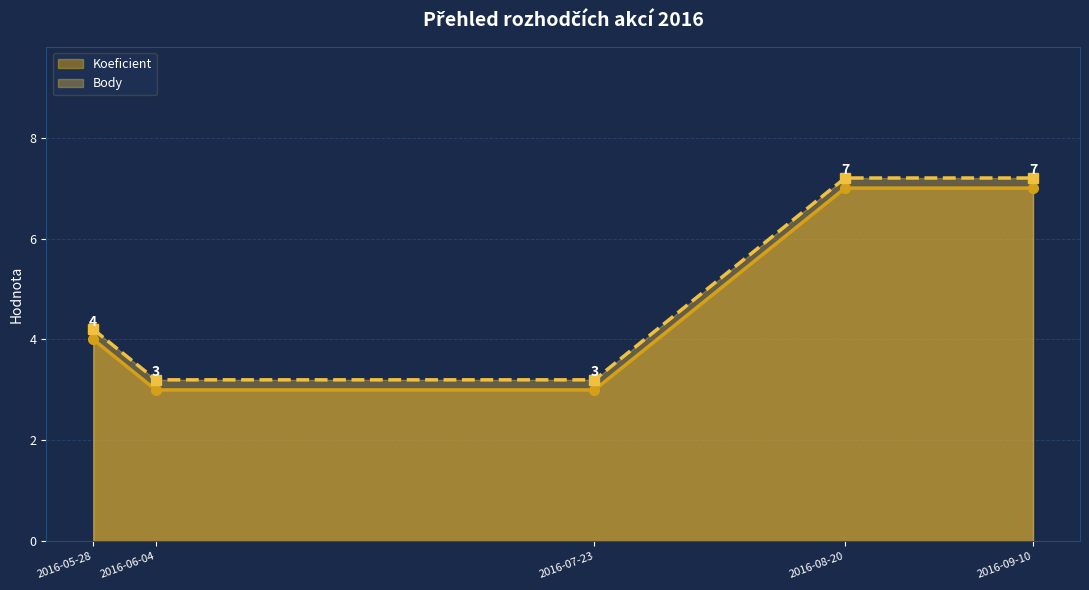

How many values in the Koeficient series exceed 4?

2